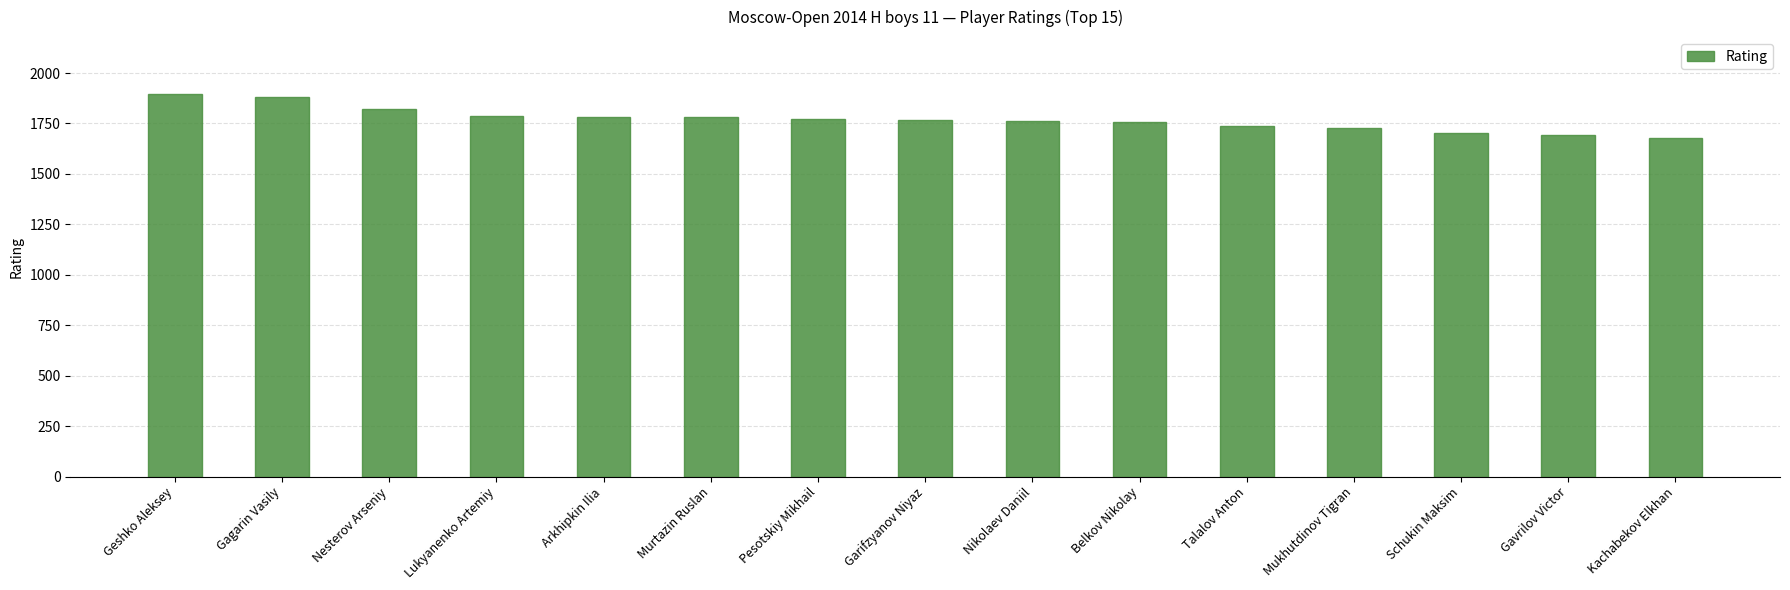

What is the smallest value displayed?

1677